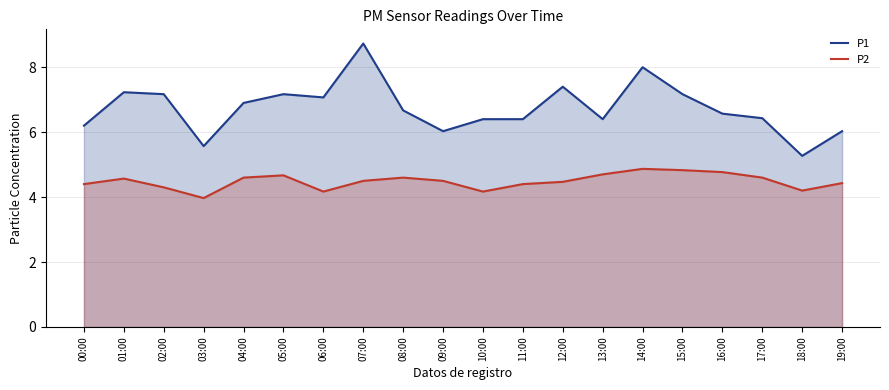

What is the value of the P2 point at the 12th from the left?

4.4